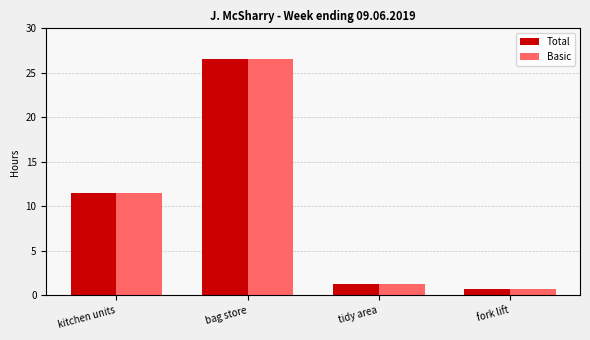

How many data points does each series have?

4